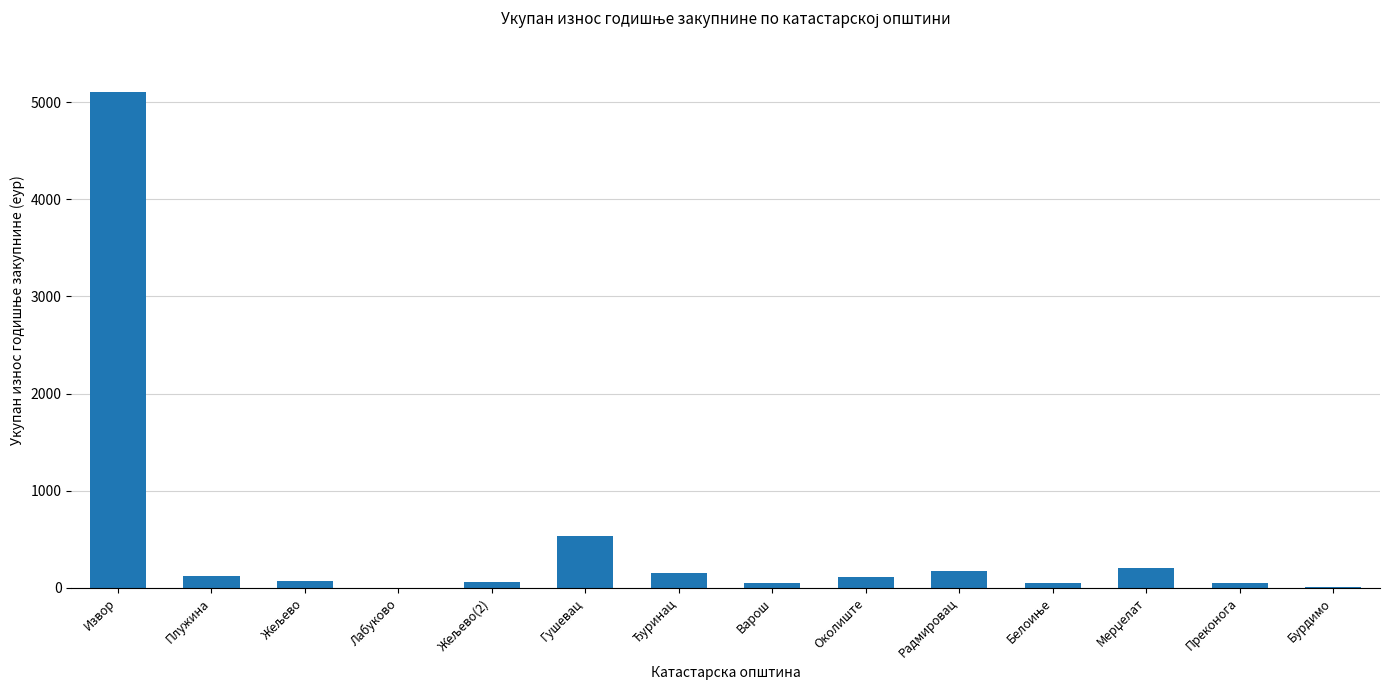

What is the change in value from Плужина to Лабуково?

-123.8